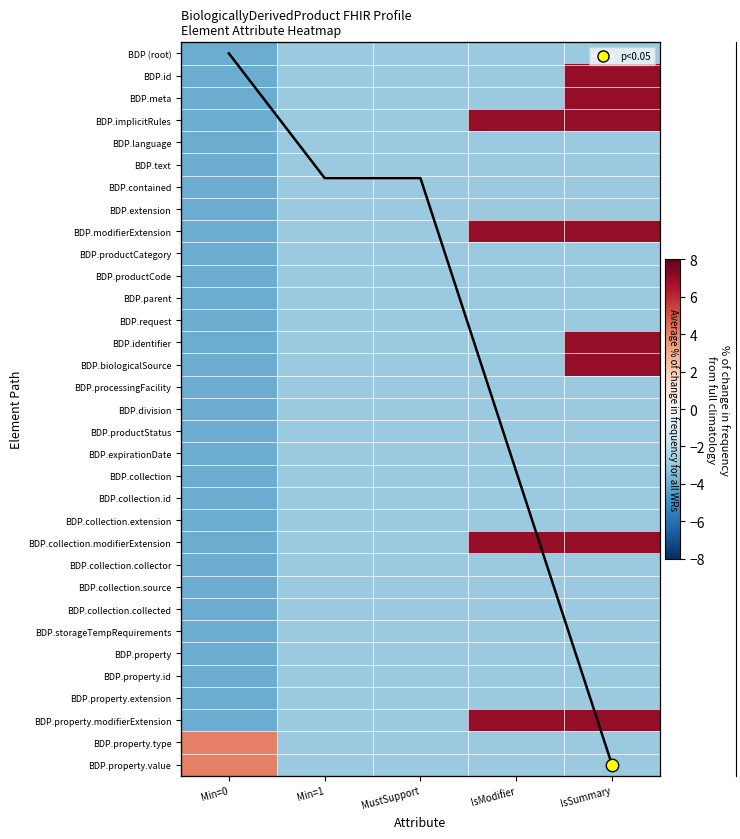

Is it true that BDP.productStatus equals -3.0 at IsModifier?

True